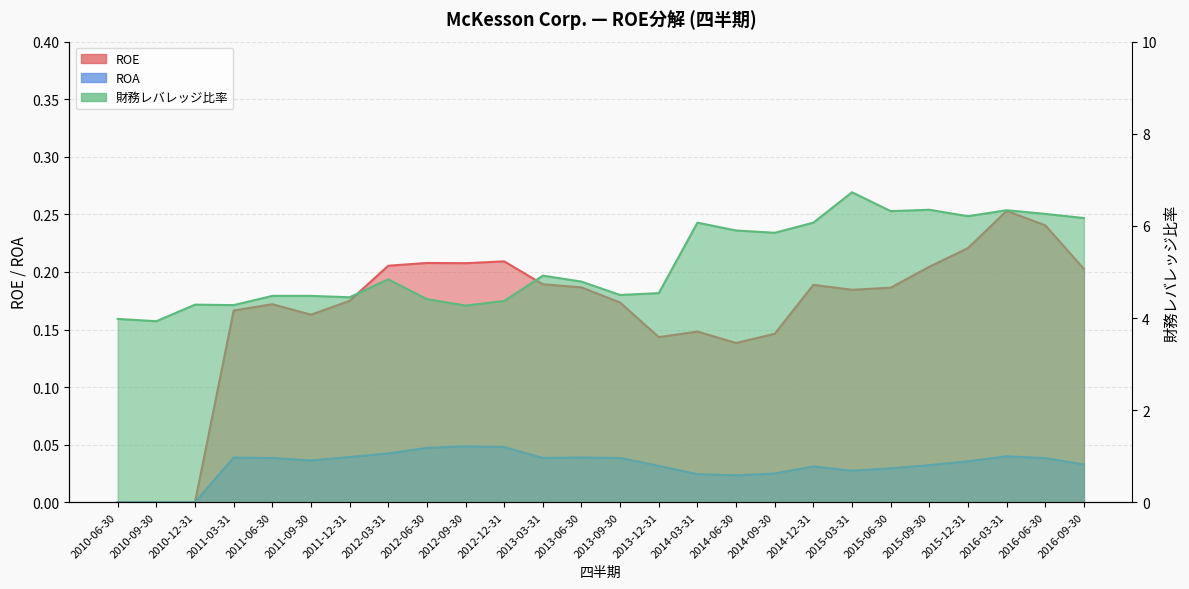

Which series has the largest total across all categories?

財務レバレッジ比率